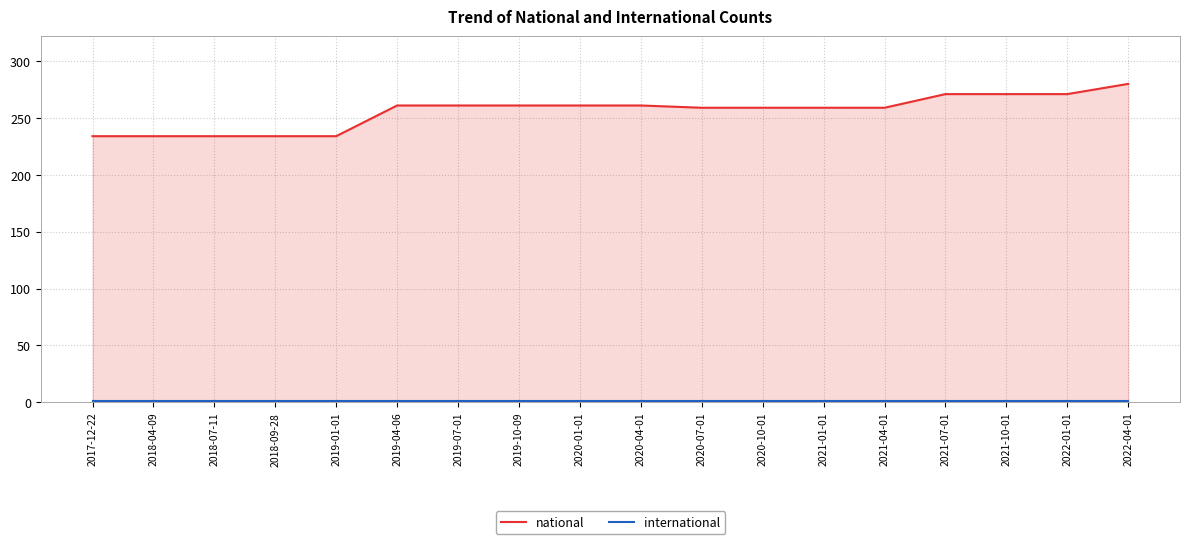

The national series shows 234 at 2018-04-09. True or false?

True